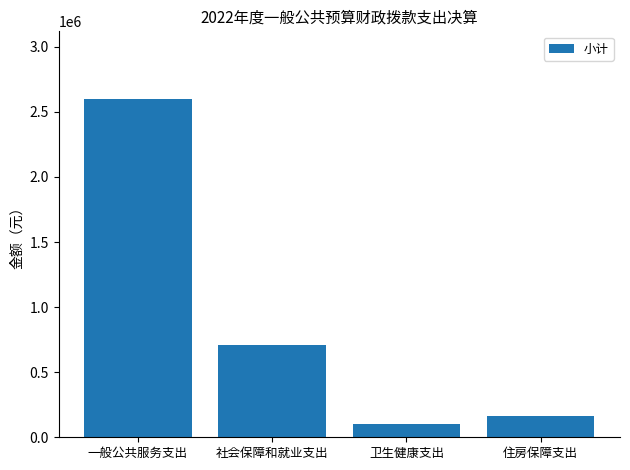

What is the label of the 3rd bar from the left?

卫生健康支出